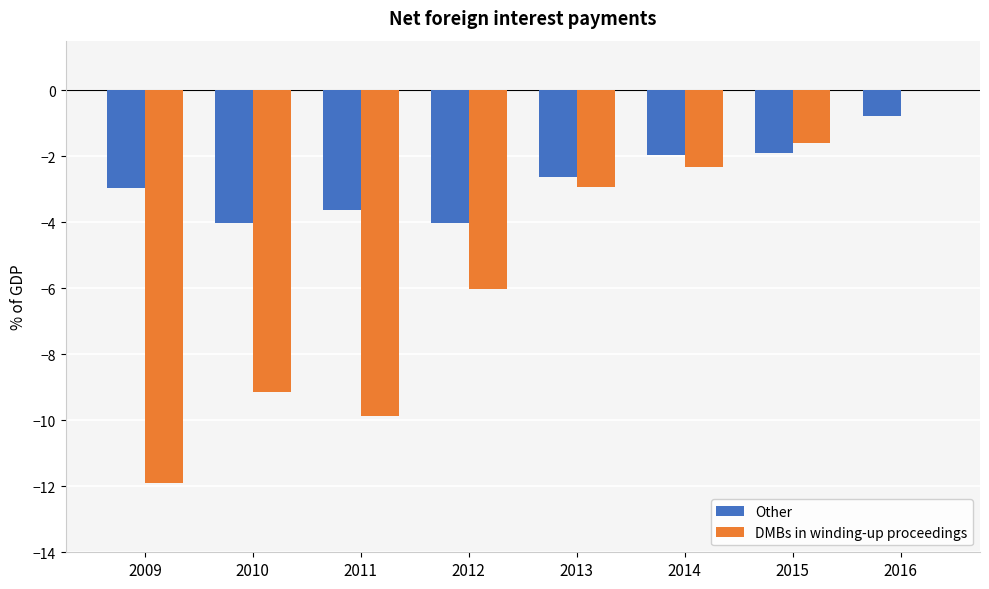

How many categories are shown in the chart?

8